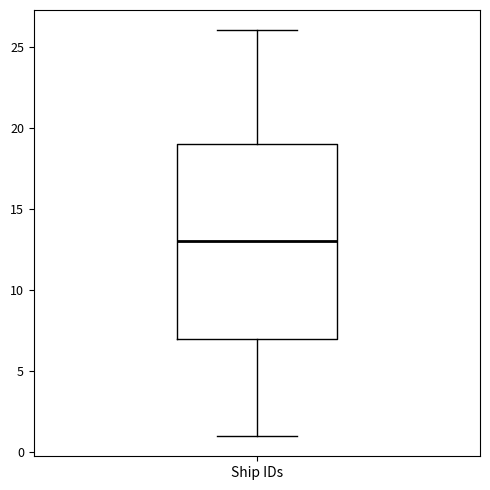

Where does the lower whisker of the box for Ship IDs end on the y-axis? The values are not printed on the chart, so give them approximately, as read against the axis.

1